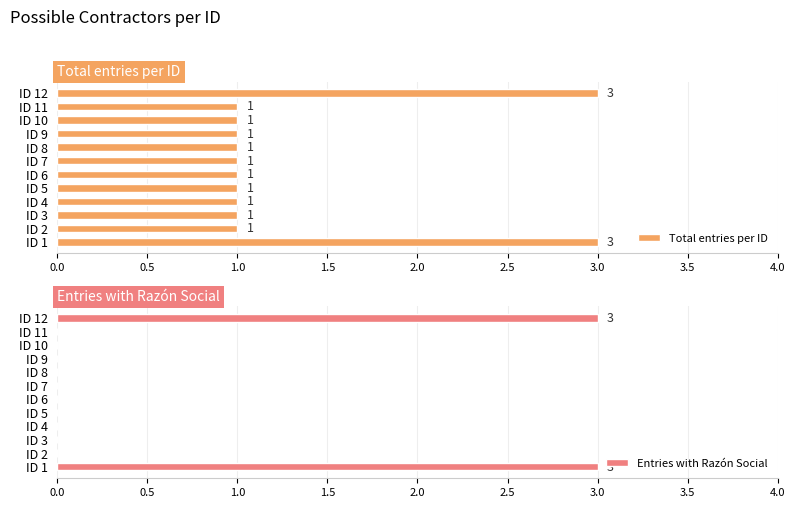

What is the average value of the Total entries per ID series?

1